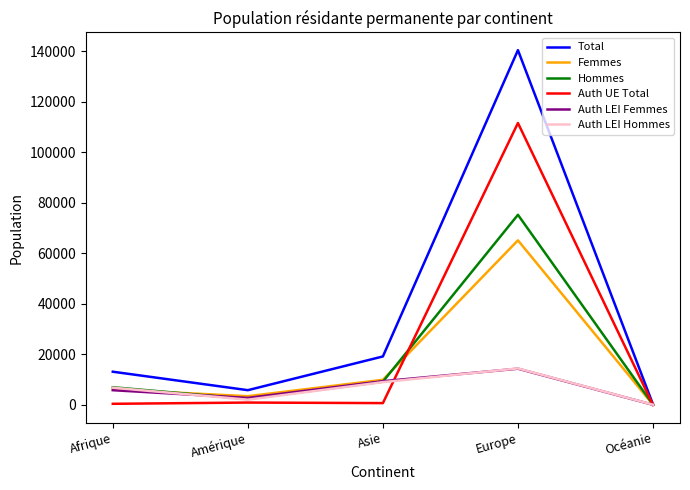

Which series has the largest total across all categories?

Total